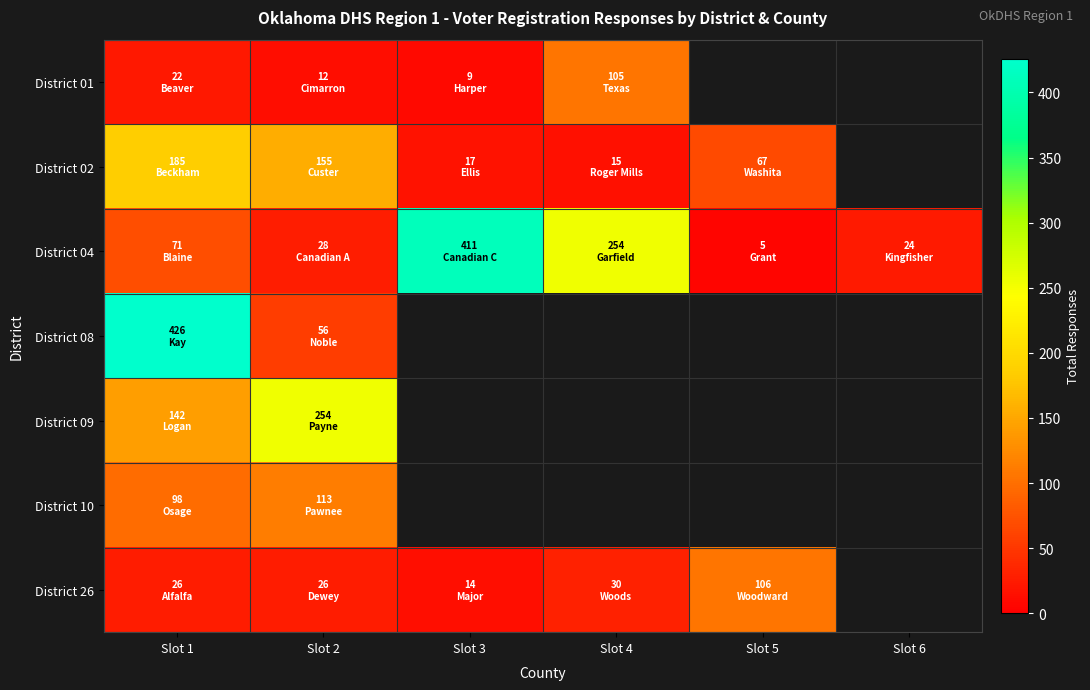

What is the difference between the highest and lowest values at Slot 2?

242.0